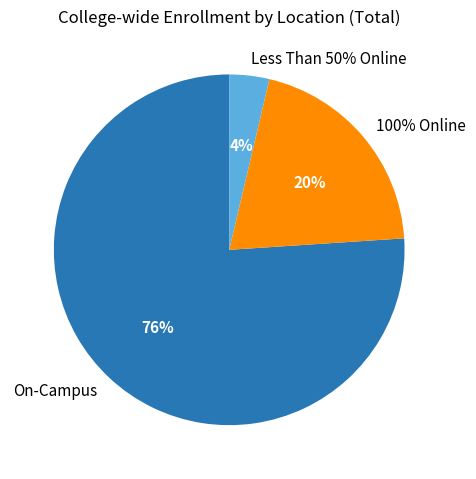

Is the sum of Less Than 50% Online and On-Campus greater than half?

Yes